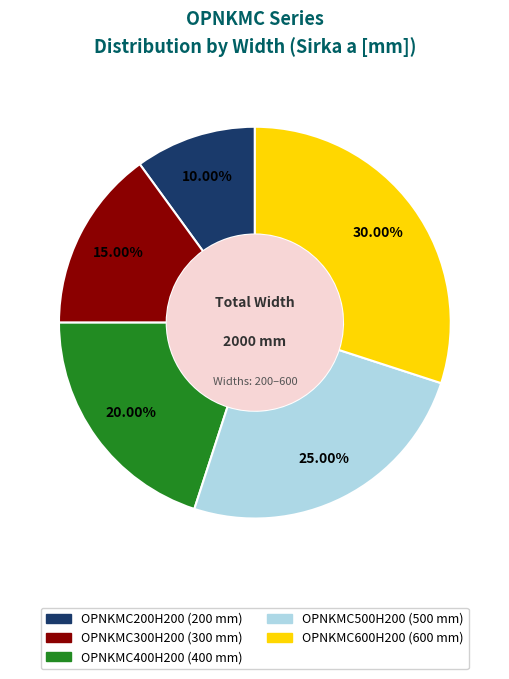

Rank the categories by value from lowest to highest.

OPNKMC200H200, OPNKMC300H200, OPNKMC400H200, OPNKMC500H200, OPNKMC600H200